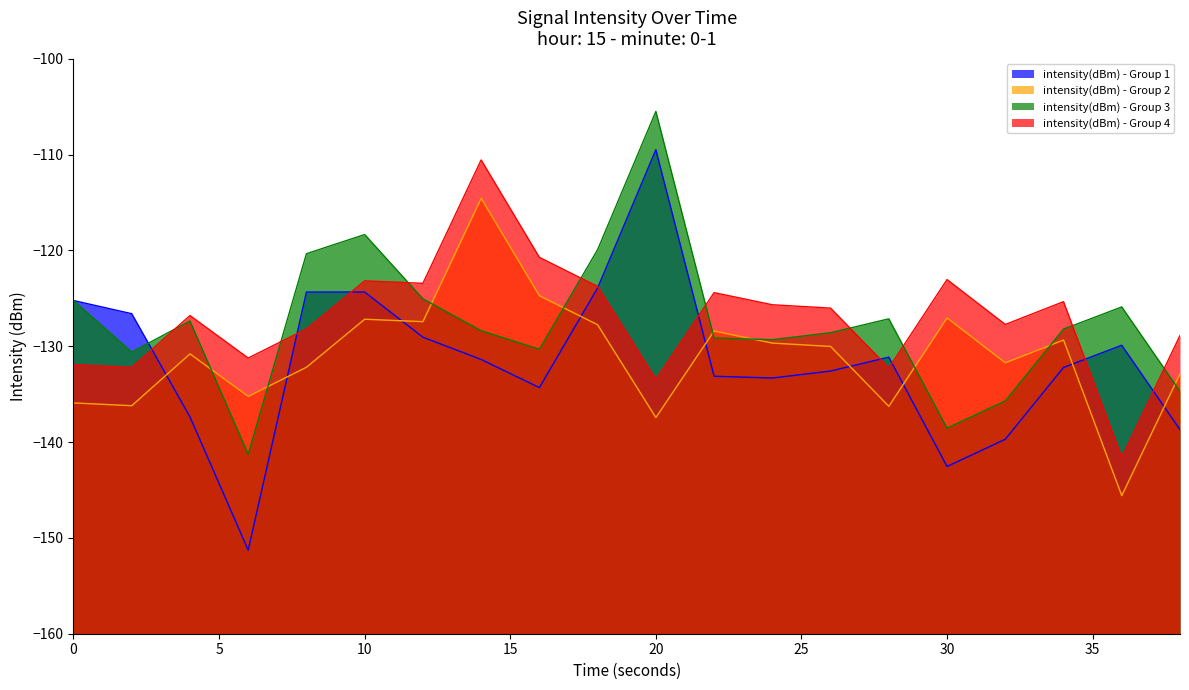

Between 14 and 2, which is larger?

2